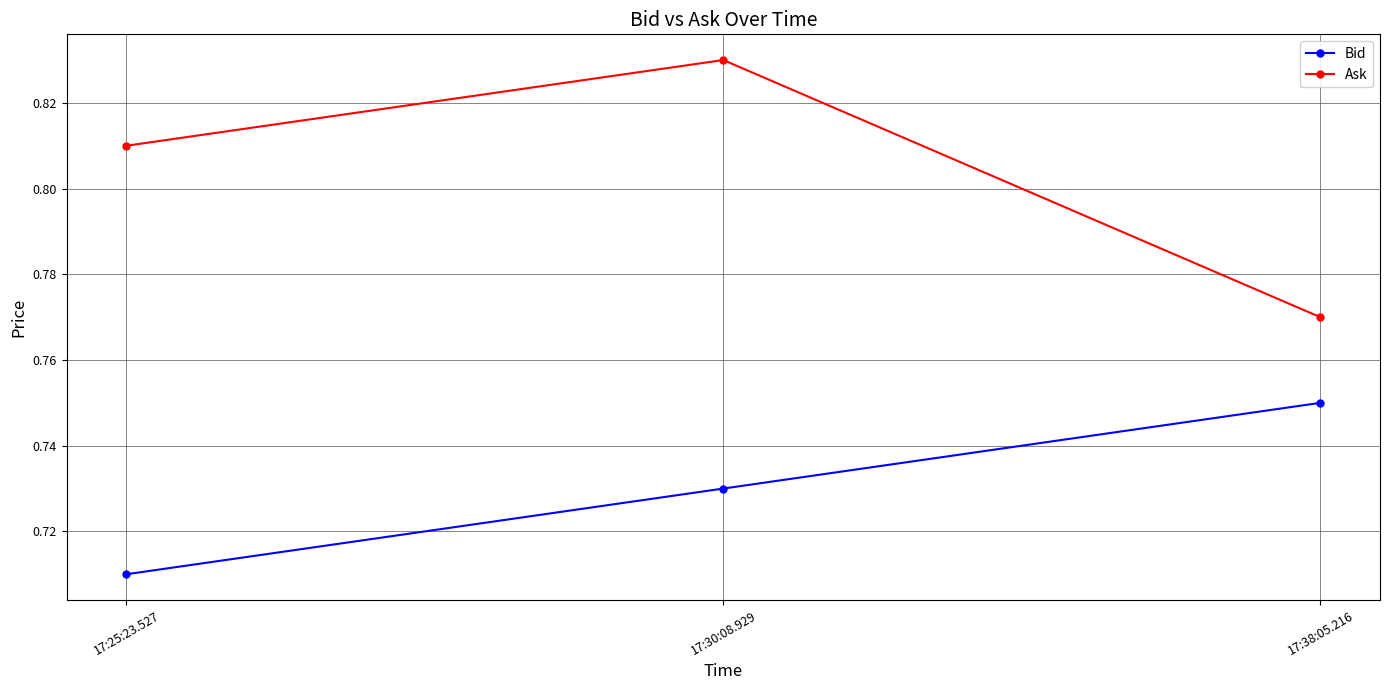

Is it true that Bid equals 0.2 at 17:38:05.216?

False